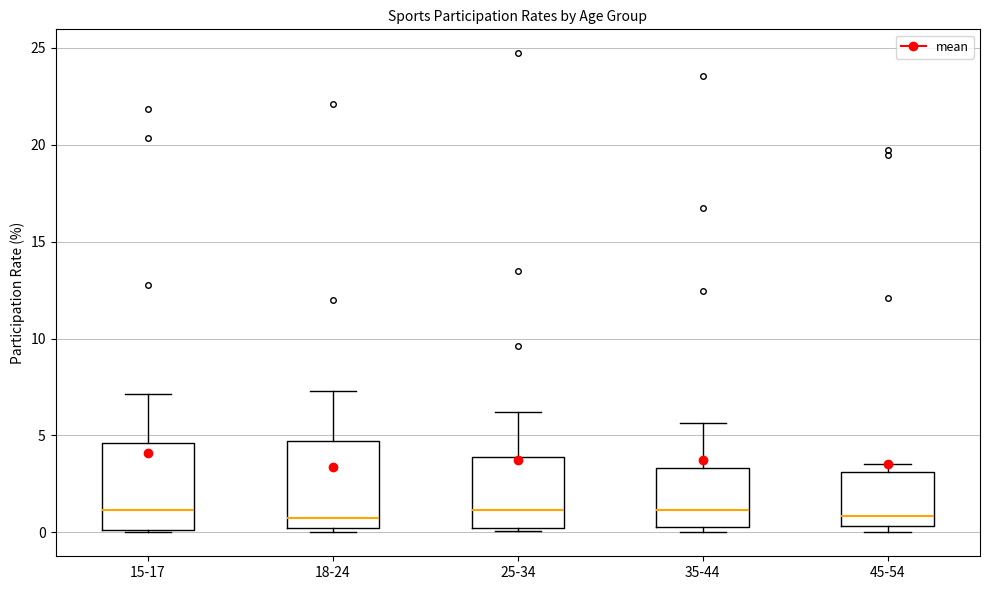

Reading left to right, transcribe this box plot: for each box, give where its median line is, the range the box spans, and where its two whiskers end, as read against the y-axis. The values are not printed on the chart, so give them approximately, as read against the axis.

15-17: median 1.0, box 0.0 to 4.5, whiskers 0.0 to 7.0
18-24: median 1.0, box 0.0 to 4.5, whiskers 0.0 (just below the box's lower edge) to 7.5
25-34: median 1.0, box 0.0 to 4.0, whiskers 0.0 (just below the box's lower edge) to 6.0
35-44: median 1.0, box 0.5 to 3.5, whiskers 0.0 to 5.5
45-54: median 1.0, box 0.5 to 3.0, whiskers 0.0 to 3.5